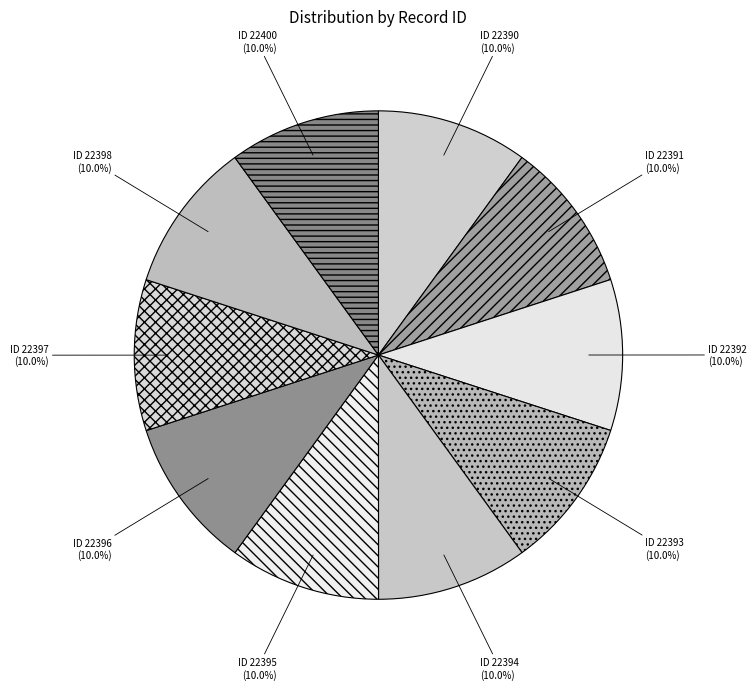

Approximately how many times larger is the value at ID 22395 compared to ID 22396?

1.0